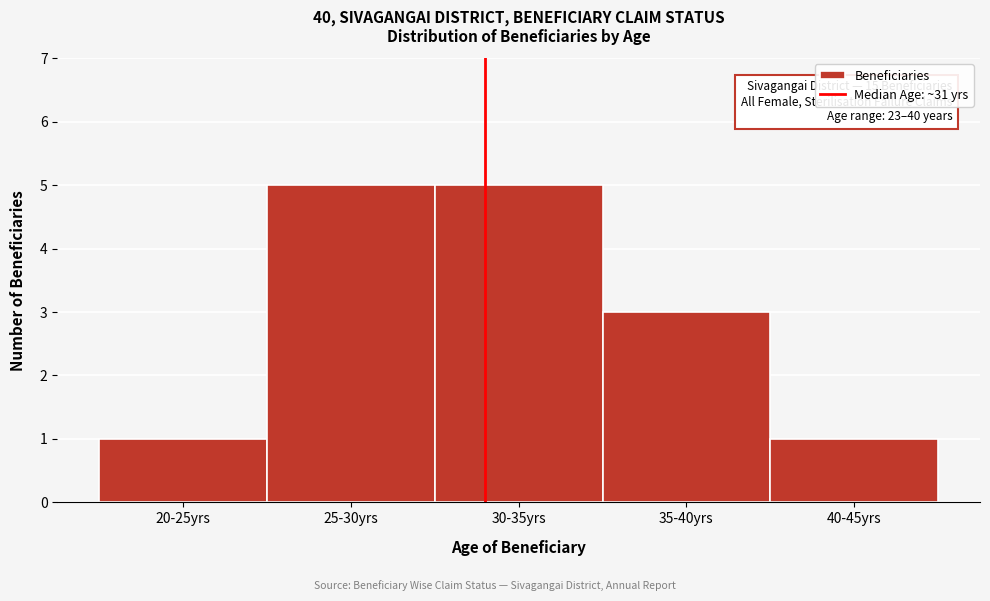

Reading right to left, what are all the values shown in this chart?

40-45yrs=1	35-40yrs=3	30-35yrs=5	25-30yrs=5	20-25yrs=1